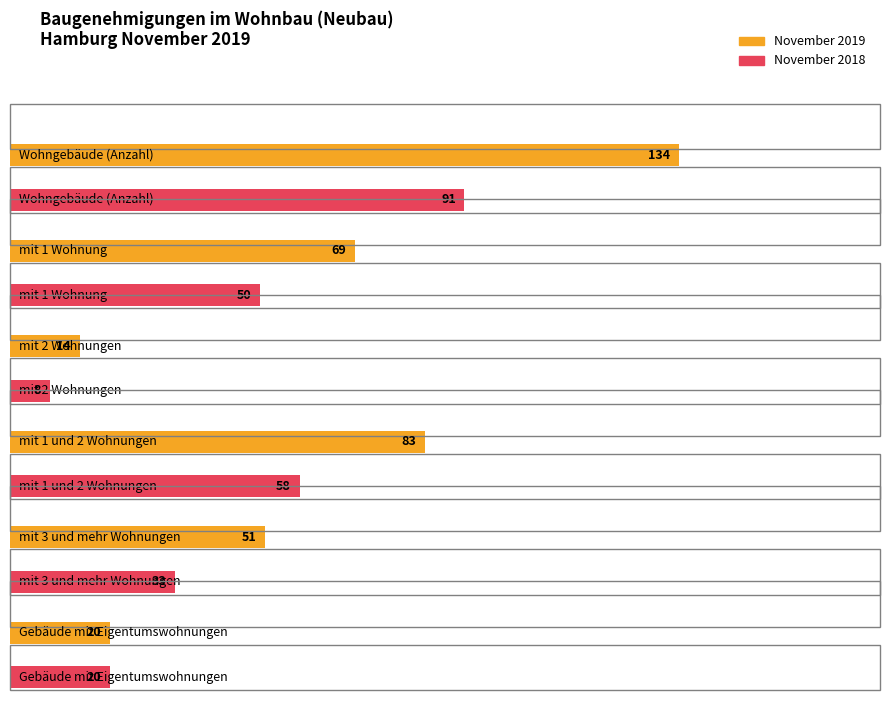

List the series in order of their overall mean, highest first.

November 2019, November 2018